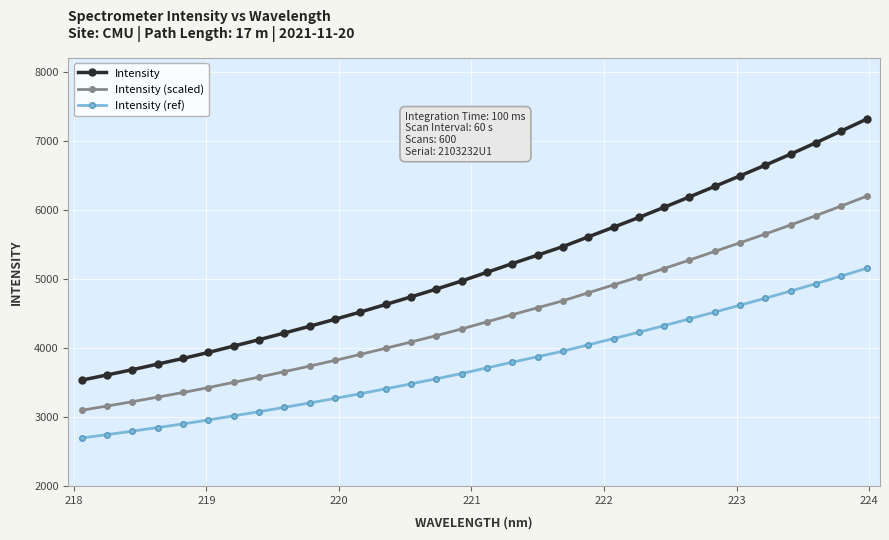

True or false: Intensity (scaled) and Intensity intersect in this chart.

False